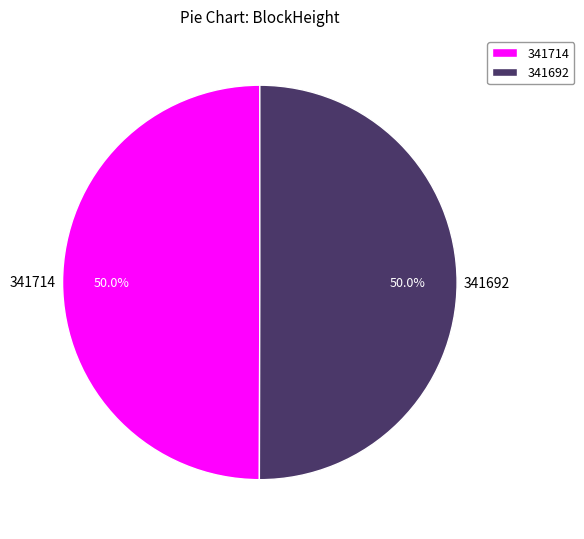

How many slices are in this pie chart?

2